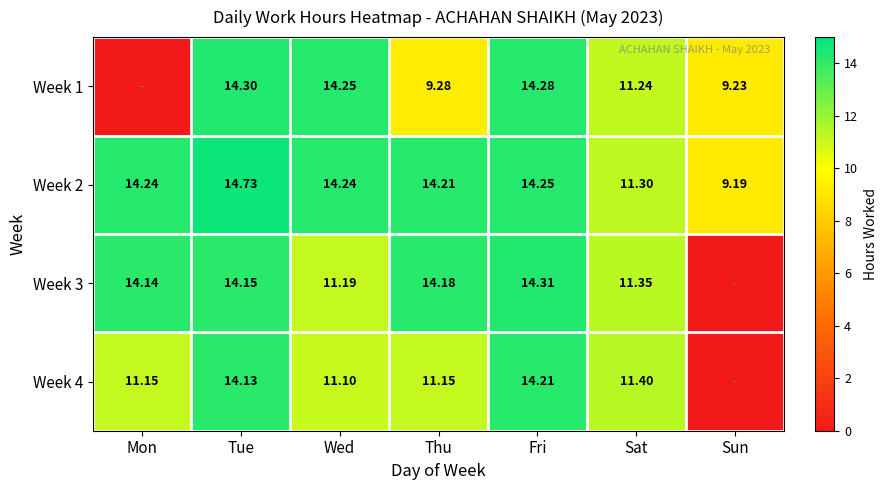

How many data points in Week 2 are less than 14?

2